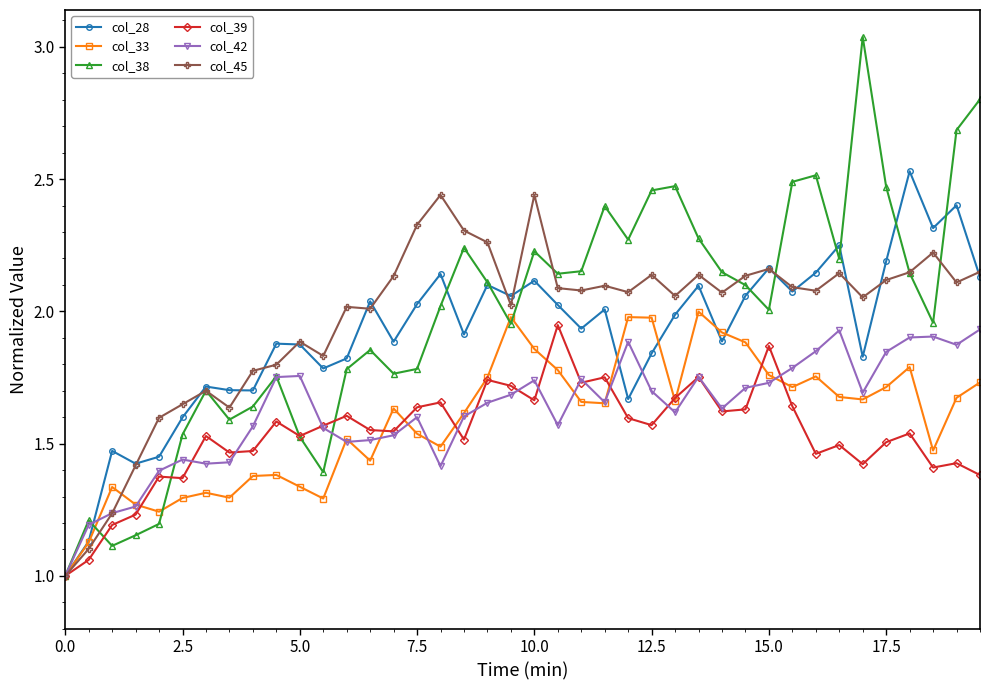

Which series has the widest spread of values?

col_38